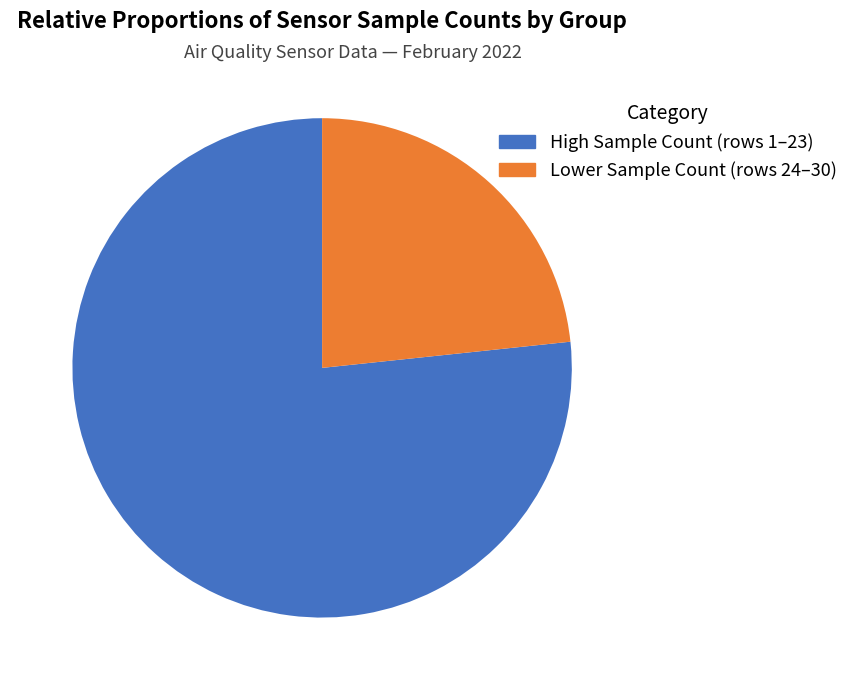

Does any single category account for the majority?

Yes